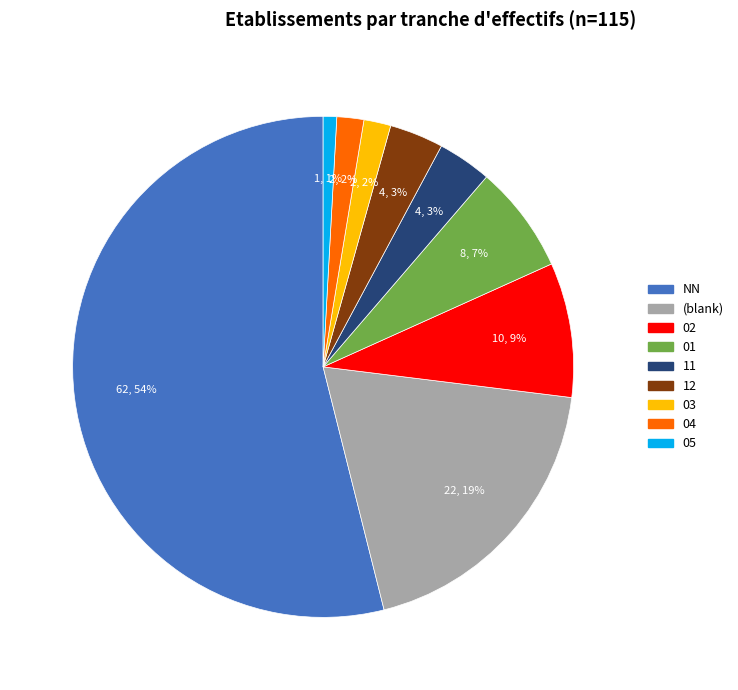

To the nearest percent, what is the average slice percentage?

11%